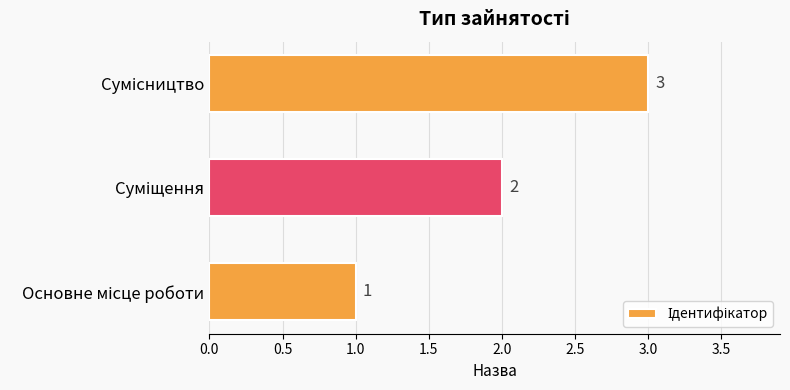

Are the bars horizontal?

Yes